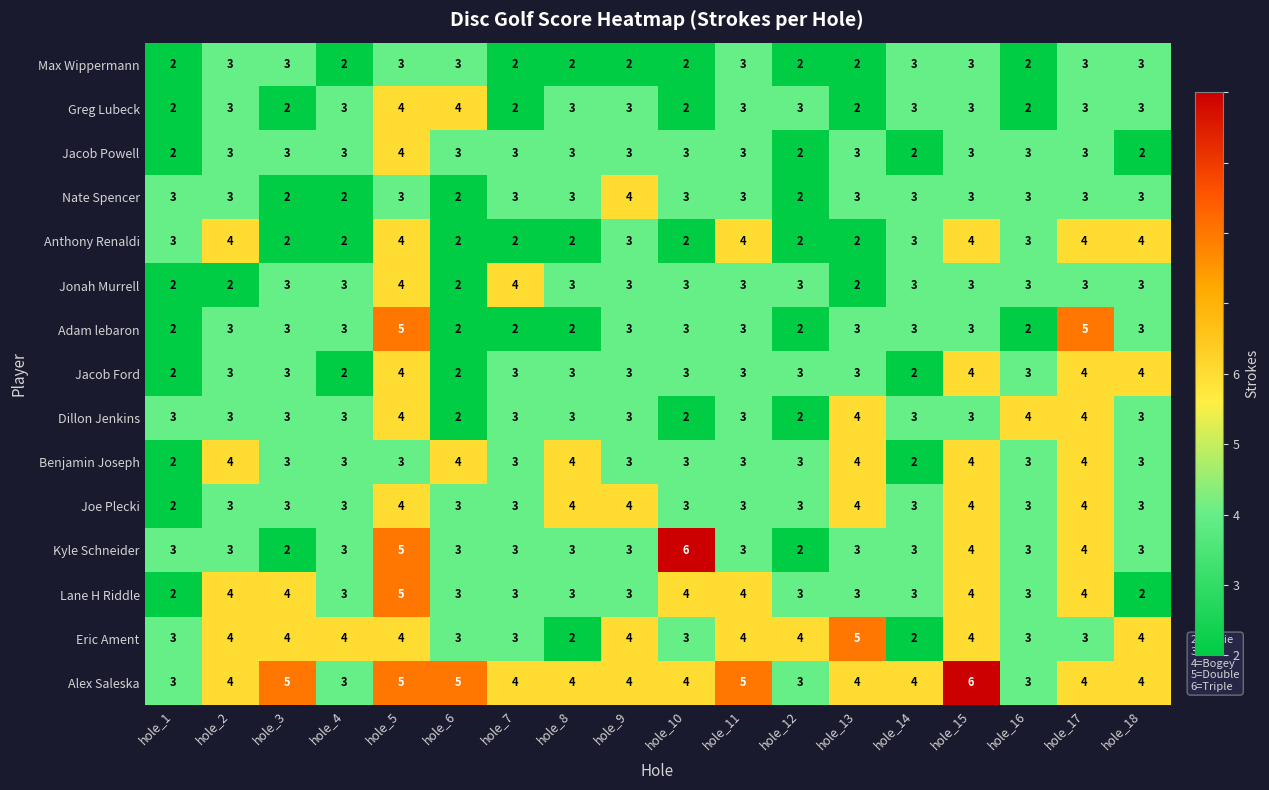

How many Adam lebaron values are between 2 and 3?

16